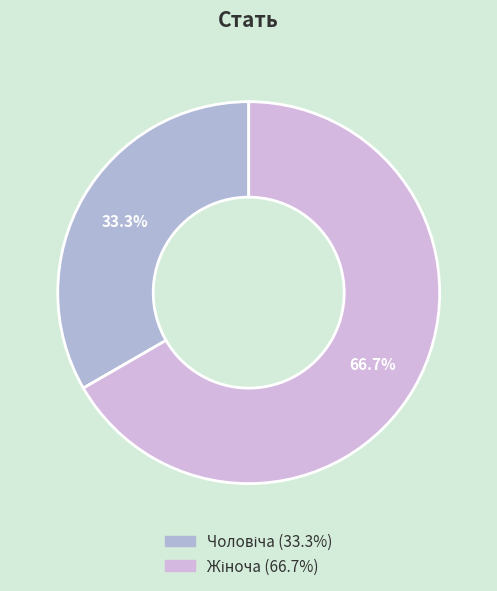

How many slices are in this pie chart?

2